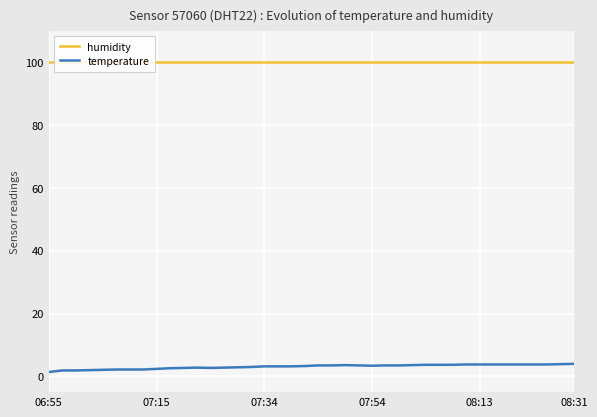

Rank the series by their maximum value, from highest to lowest.

humidity, temperature